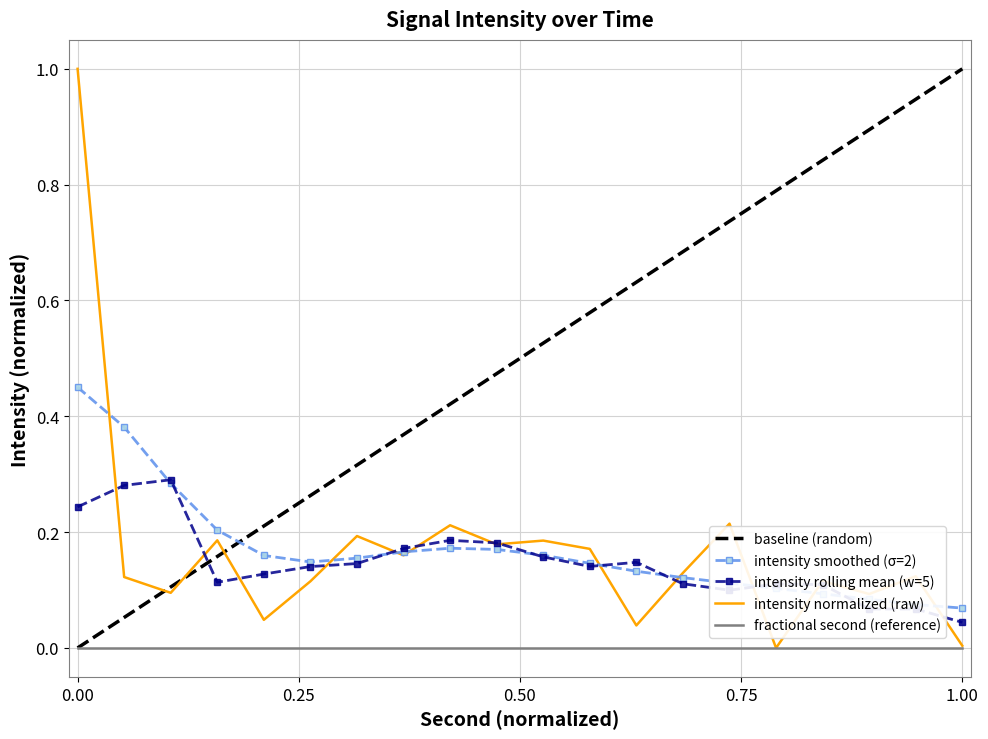

Which series ends up on top after the final intersection of baseline (random) and intensity rolling mean (w=5)?

baseline (random)